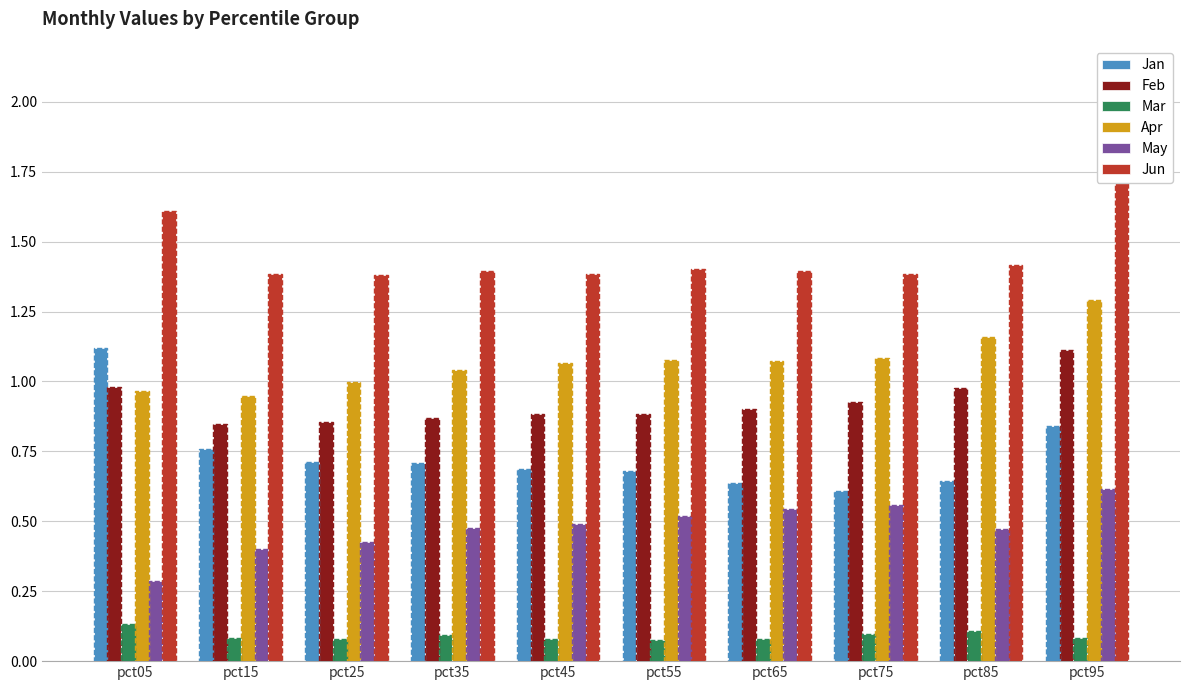

Which series has the widest spread of values?

Jan